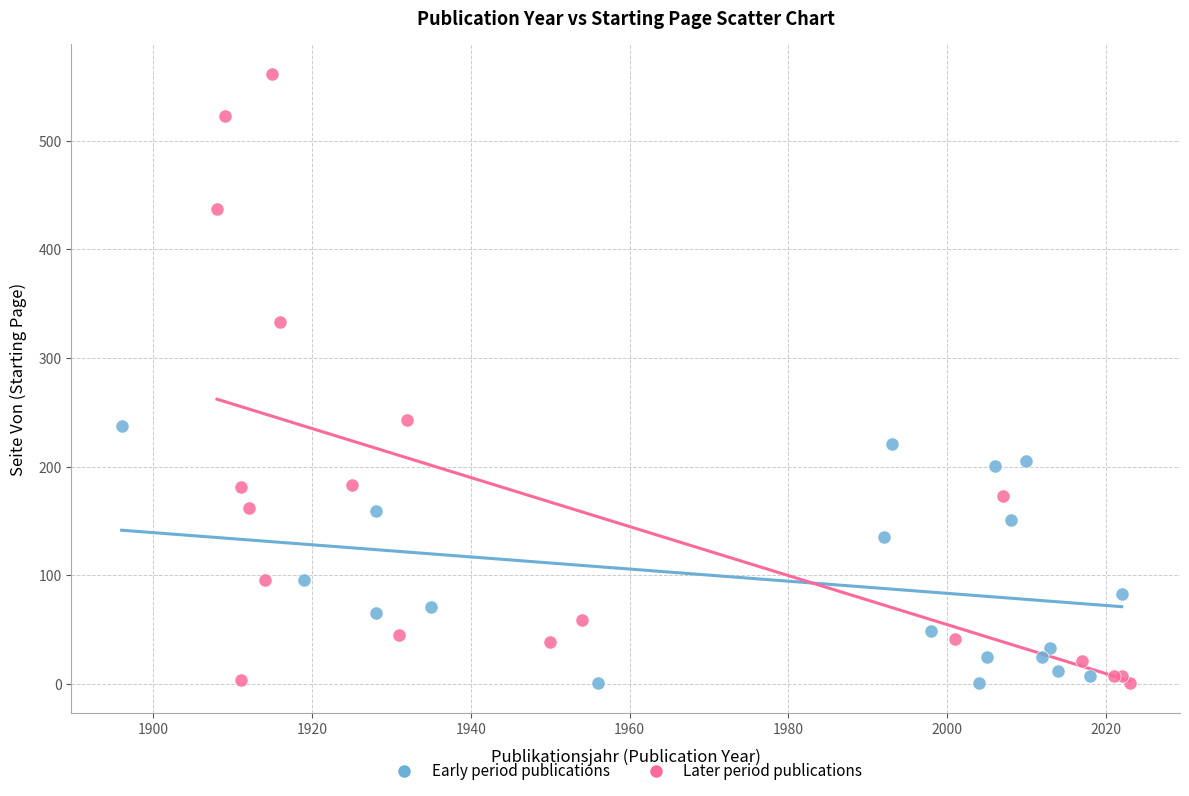

Which series reaches the maximum Y coordinate?

Later period publications